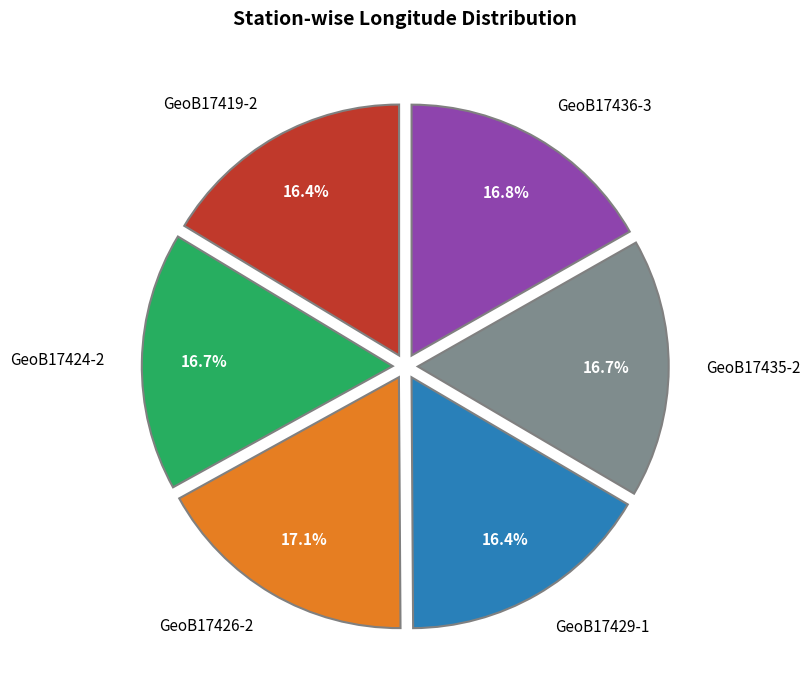

Approximately how many times larger is the value at GeoB17429-1 compared to GeoB17435-2?

1.0